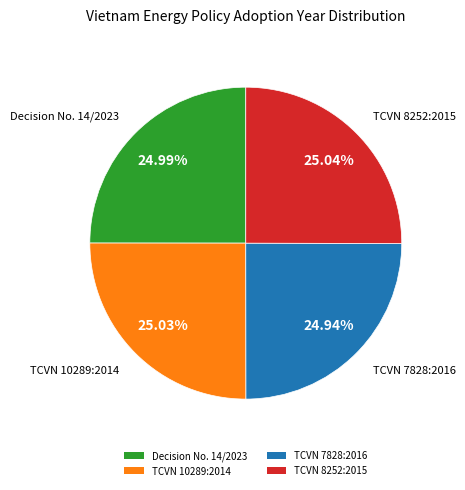

Count the number of slices in the pie.

4